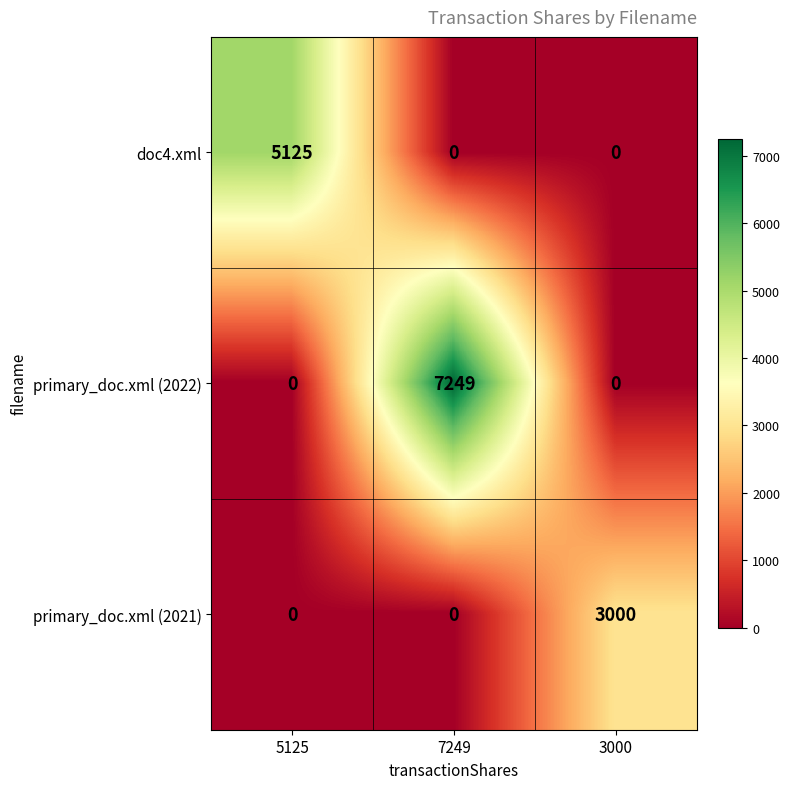

Which series has the largest range (max minus min)?

primary_doc.xml (2022)